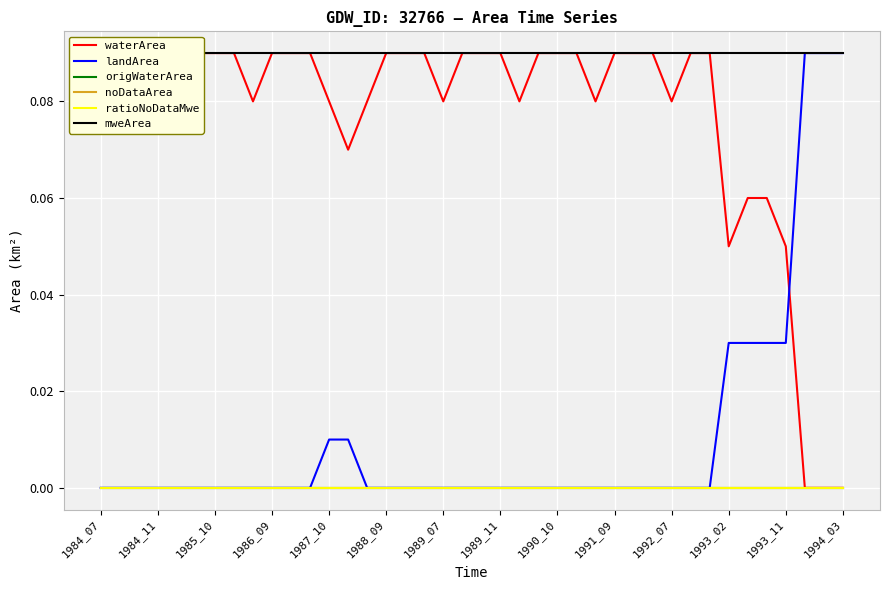

Reading left to right, what are all the values shown in this chart?

waterArea: 0.1	0.1	0.1	0.1	0.1	0.1	0.1	0.1	0.1	0.1	0.1	0.1	0.1	0.1	0.1	0.1	0.1	0.1	0.1	0.1	0.1	0.1	0.1	0.1	0.1	0.1	0.1	0.1	0.1	0.1	0.1	0.1	0.1	0.1	0.1	0.1	0.1	0.0	0.0	0.0
landArea: 0.0	0.0	0.0	0.0	0.0	0.0	0.0	0.0	0.0	0.0	0.0	0.0	0.0	0.0	0.0	0.0	0.0	0.0	0.0	0.0	0.0	0.0	0.0	0.0	0.0	0.0	0.0	0.0	0.0	0.0	0.0	0.0	0.0	0.0	0.0	0.0	0.0	0.1	0.1	0.1
origWaterArea: 0.0	0.0	0.0	0.0	0.0	0.0	0.0	0.0	0.0	0.0	0.0	0.0	0.0	0.0	0.0	0.0	0.0	0.0	0.0	0.0	0.0	0.0	0.0	0.0	0.0	0.0	0.0	0.0	0.0	0.0	0.0	0.0	0.0	0.0	0.0	0.0	0.0	0.0	0.0	0.0
noDataArea: 0.0	0.0	0.0	0.0	0.0	0.0	0.0	0.0	0.0	0.0	0.0	0.0	0.0	0.0	0.0	0.0	0.0	0.0	0.0	0.0	0.0	0.0	0.0	0.0	0.0	0.0	0.0	0.0	0.0	0.0	0.0	0.0	0.0	0.0	0.0	0.0	0.0	0.0	0.0	0.0
ratioNoDataMwe: 0.0	0.0	0.0	0.0	0.0	0.0	0.0	0.0	0.0	0.0	0.0	0.0	0.0	0.0	0.0	0.0	0.0	0.0	0.0	0.0	0.0	0.0	0.0	0.0	0.0	0.0	0.0	0.0	0.0	0.0	0.0	0.0	0.0	0.0	0.0	0.0	0.0	0.0	0.0	0.0
mweArea: 0.1	0.1	0.1	0.1	0.1	0.1	0.1	0.1	0.1	0.1	0.1	0.1	0.1	0.1	0.1	0.1	0.1	0.1	0.1	0.1	0.1	0.1	0.1	0.1	0.1	0.1	0.1	0.1	0.1	0.1	0.1	0.1	0.1	0.1	0.1	0.1	0.1	0.1	0.1	0.1